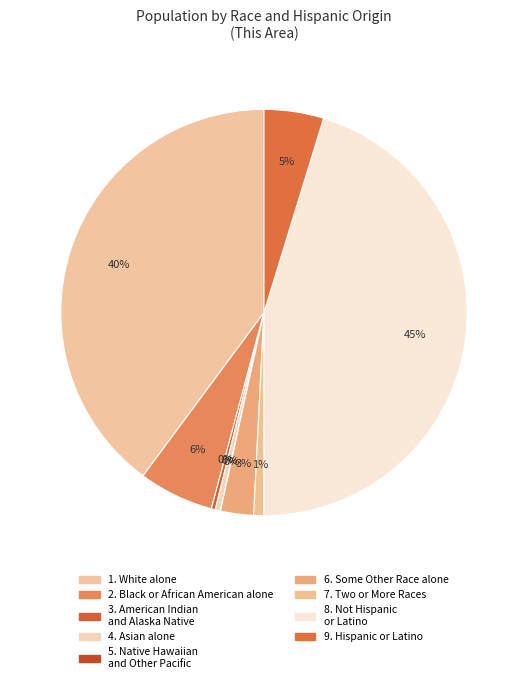

Which category has the biggest portion of the pie?

Not Hispanic or Latino